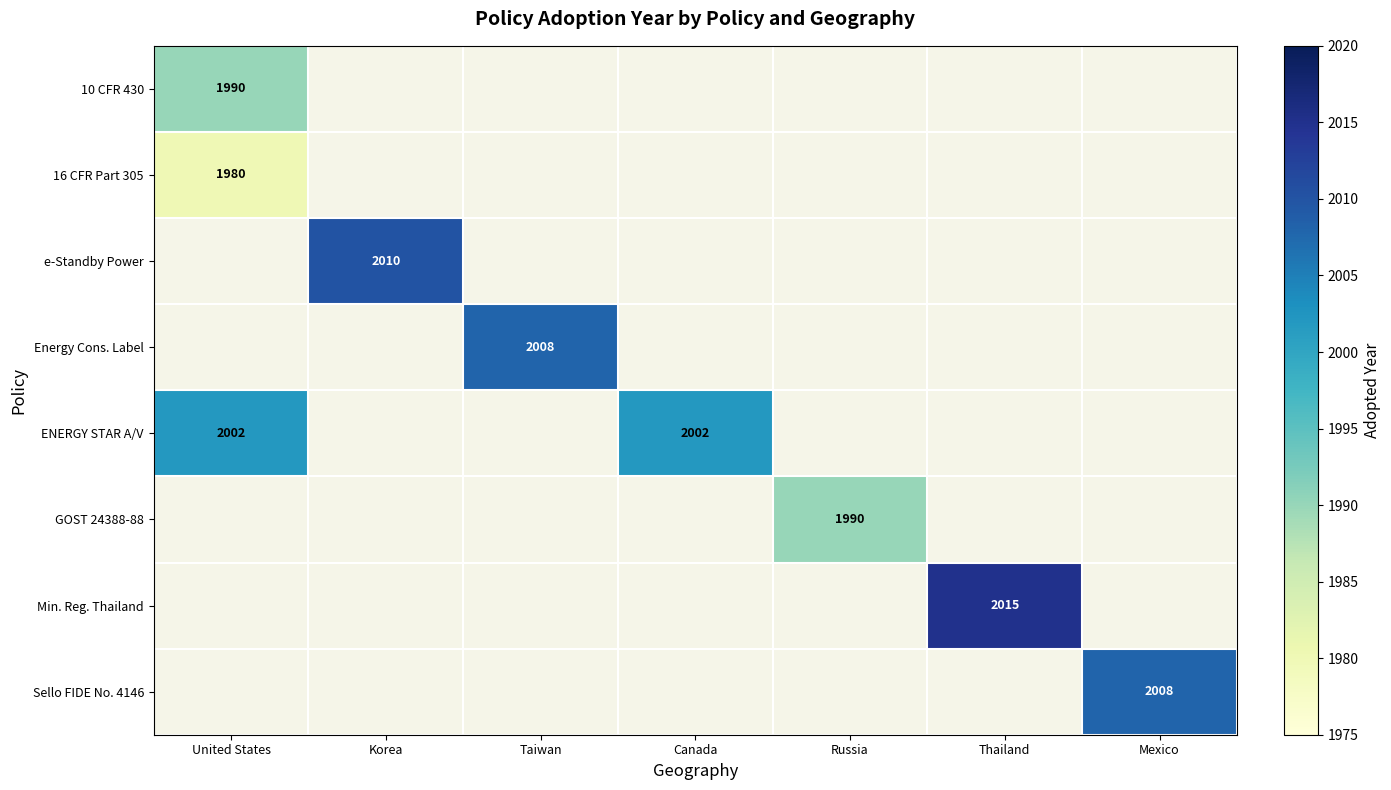

The value of Min. Reg. Thailand at Thailand is 2015. True or false?

True